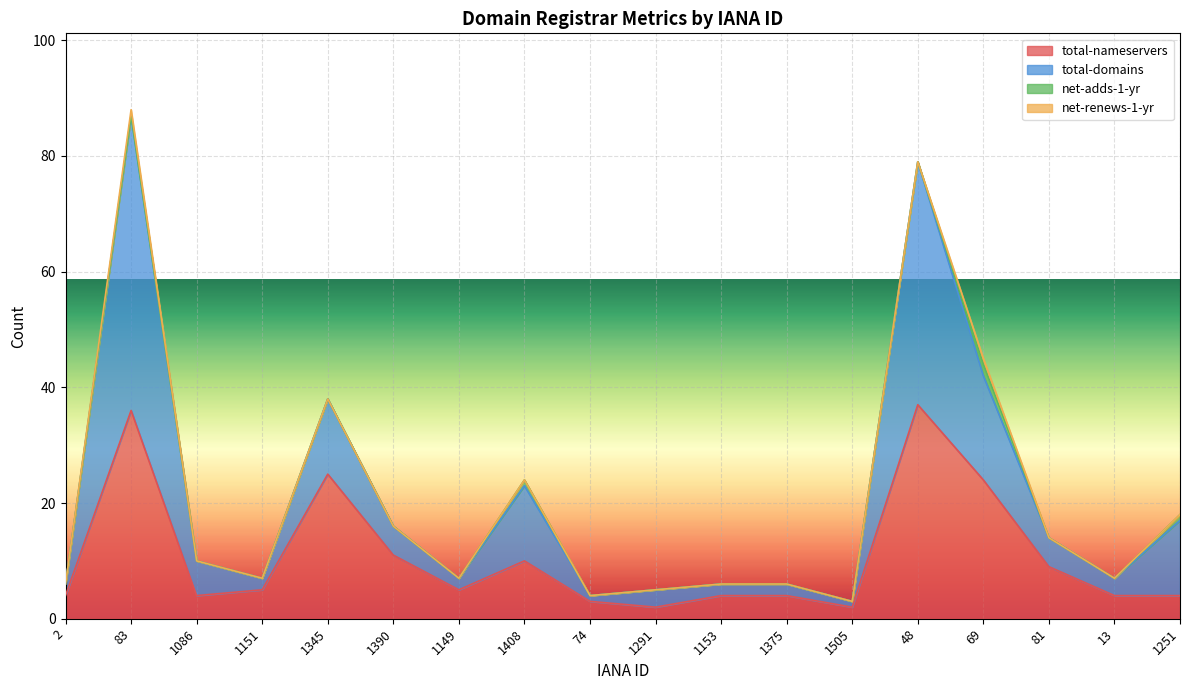

Is it true that total-nameservers equals 15 at 48?

False